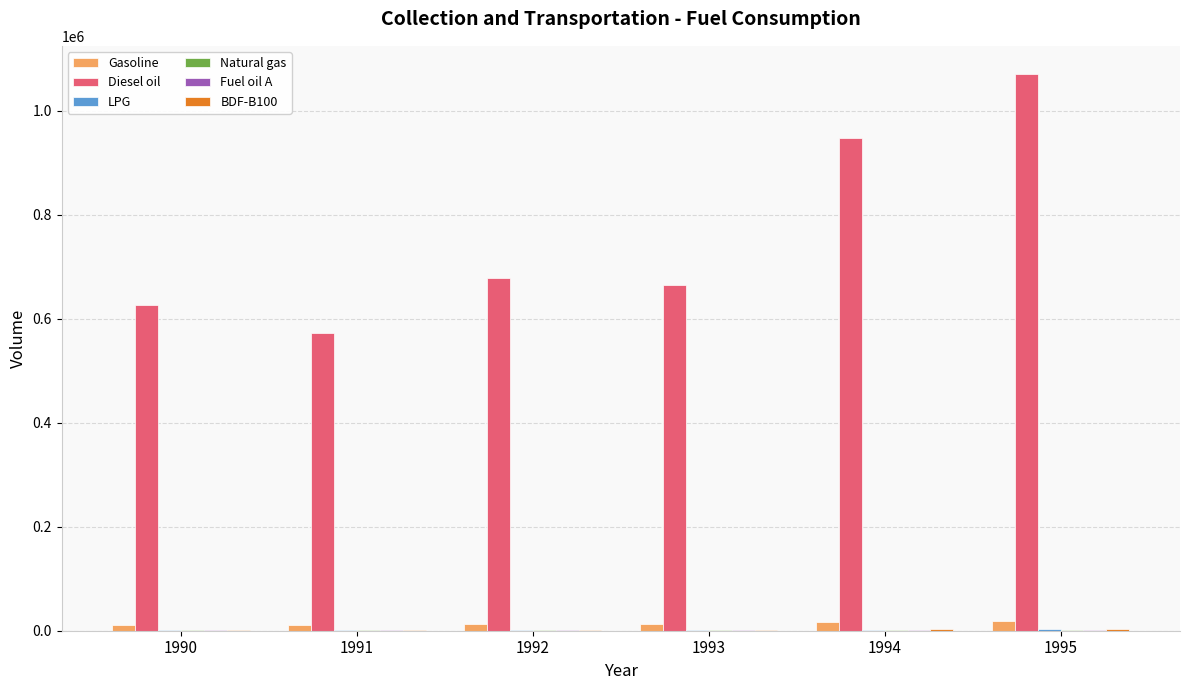

Between 1992 and 1995, which series saw the biggest shift?

Diesel oil